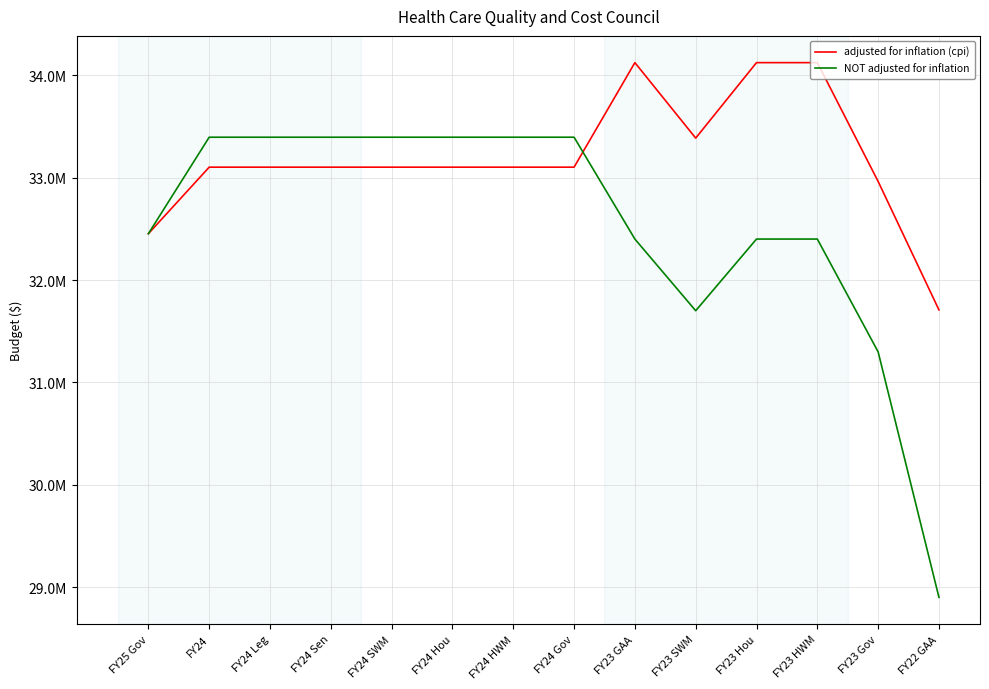

Does the chart display data point markers on the line(s)?

No